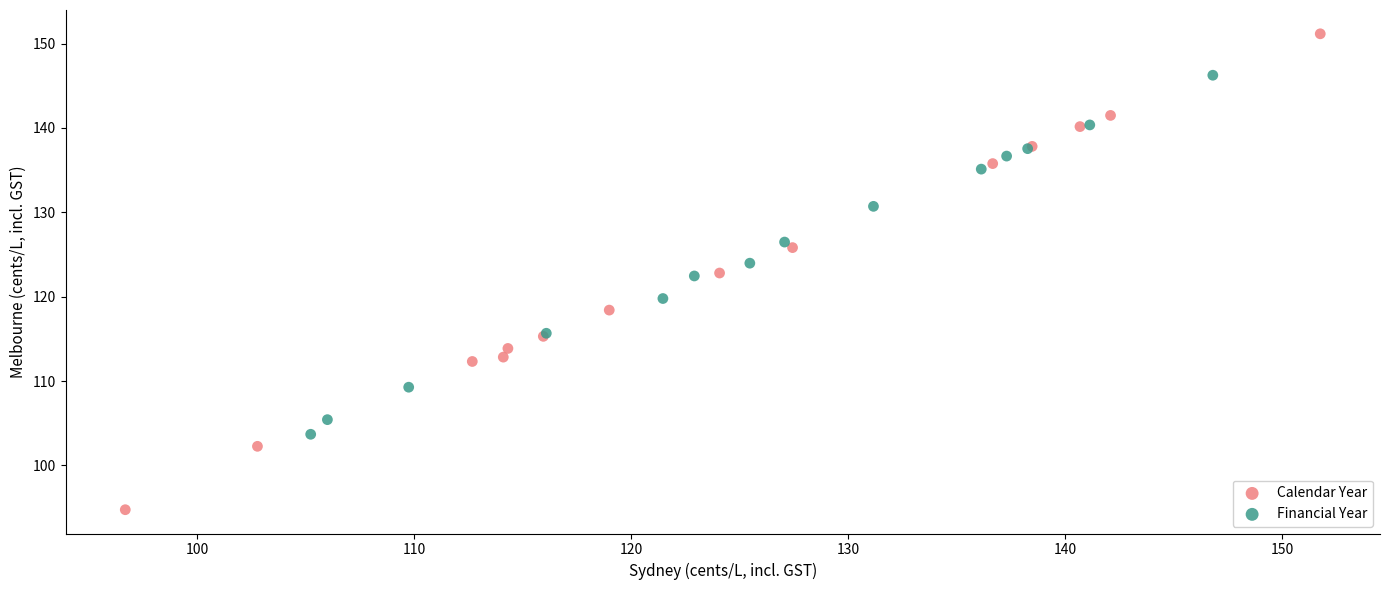

Which series reaches the minimum Y coordinate?

Calendar Year